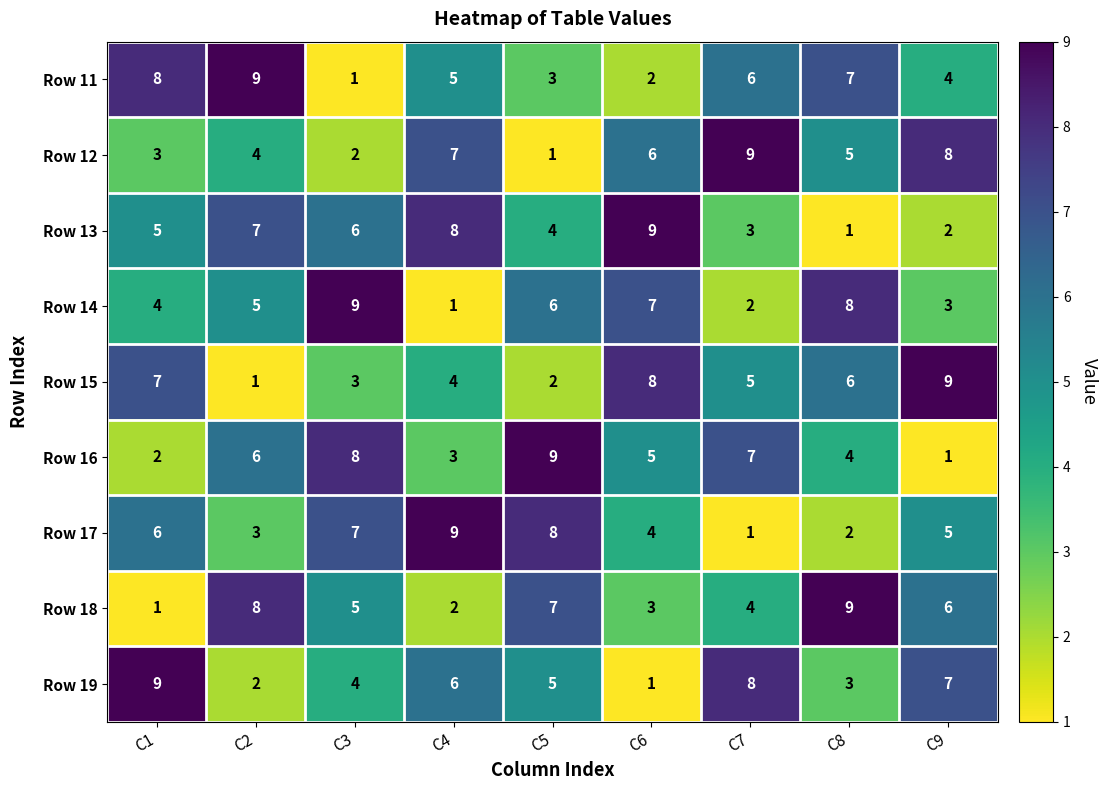

List the labels in order of Row 12 value, largest first.

C7, C9, C4, C6, C8, C2, C1, C3, C5